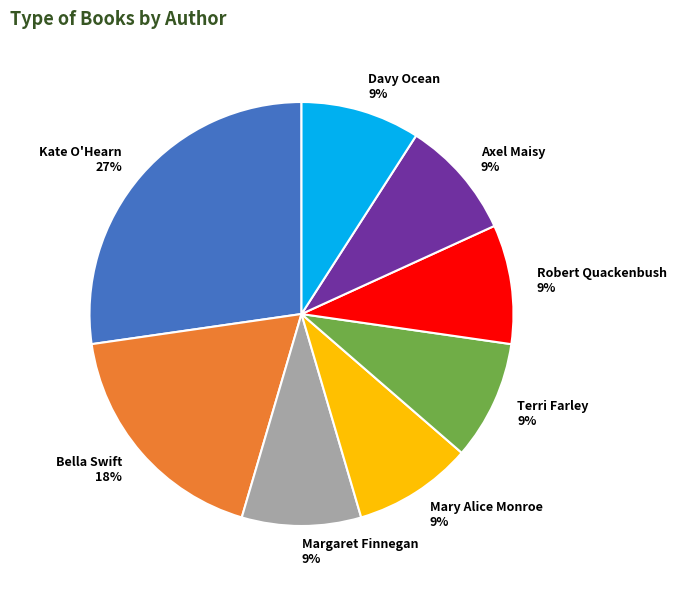

Is there a majority slice in this chart?

No